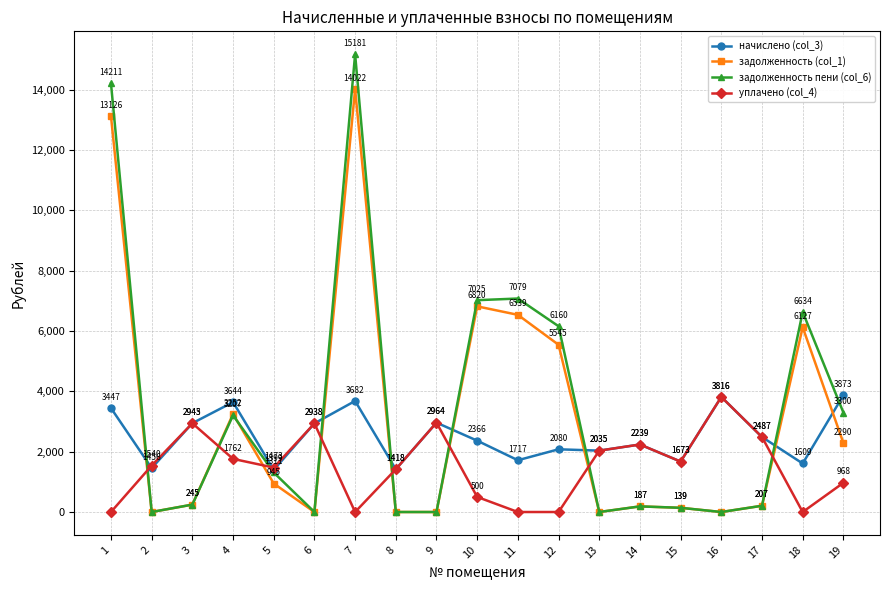

Does the chart have visible grid lines?

Yes